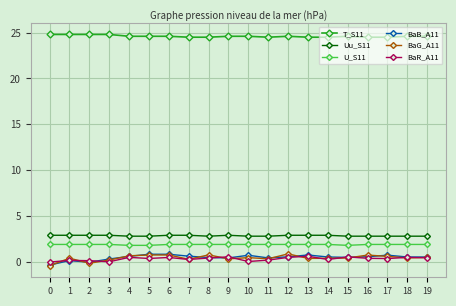

True or false: T_S11 and BaG_A11 cross at least once.

False